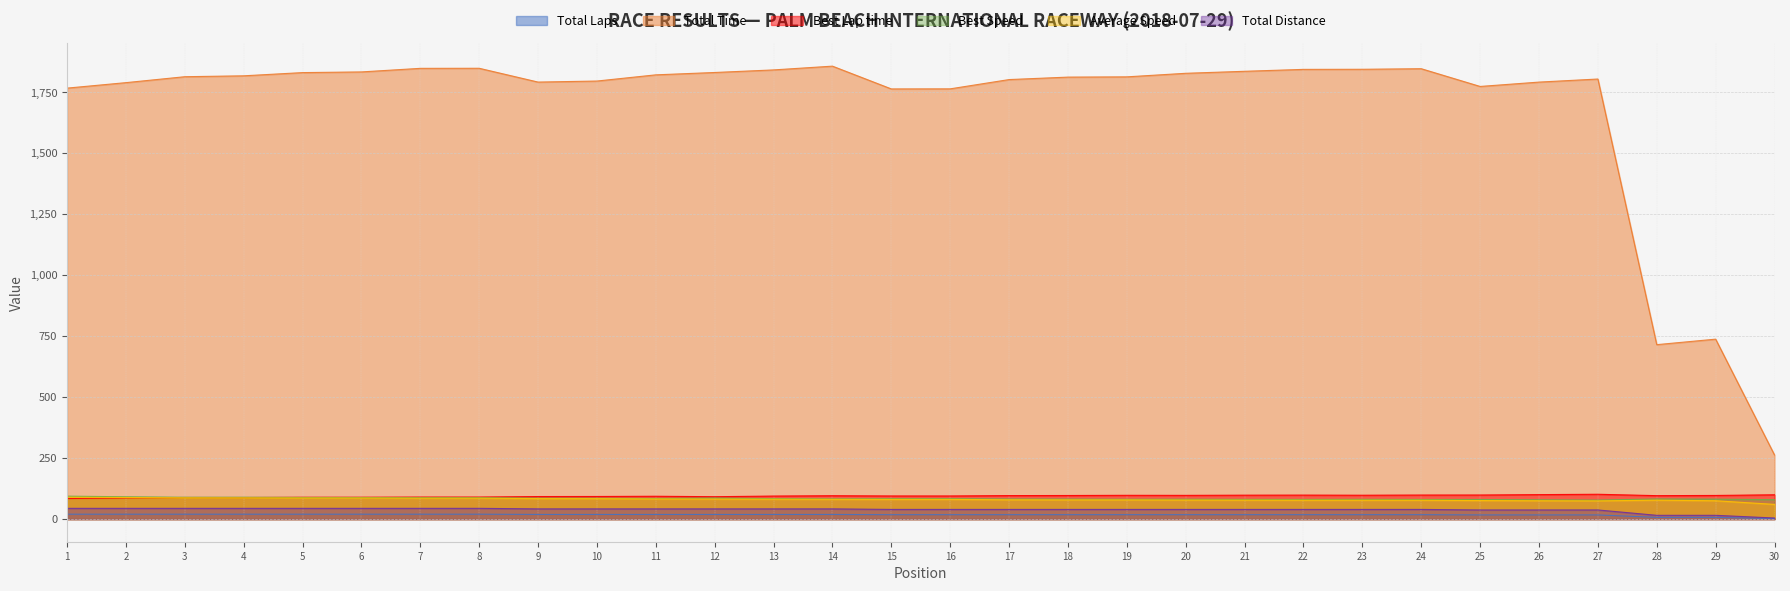

Is it true that Best Speed equals 86.3 at 12?

True